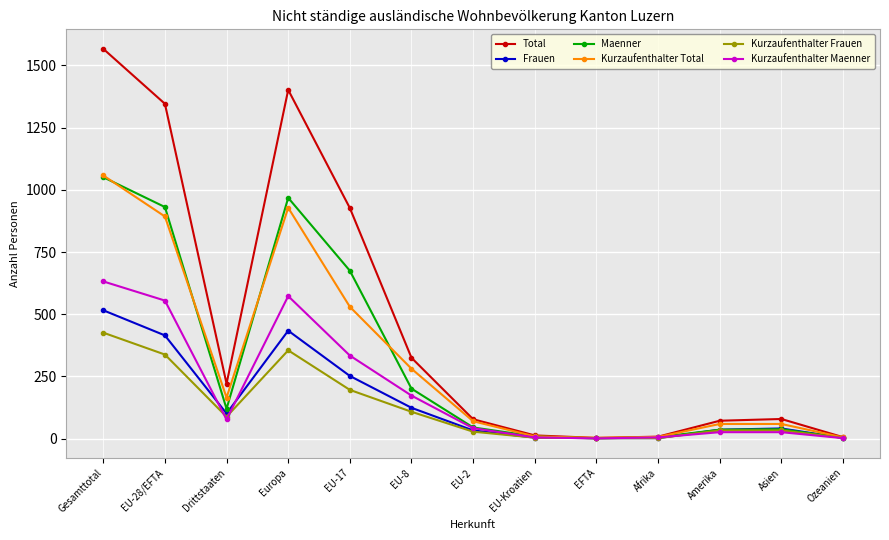

Where is Total nearest to the value 785?

EU-17